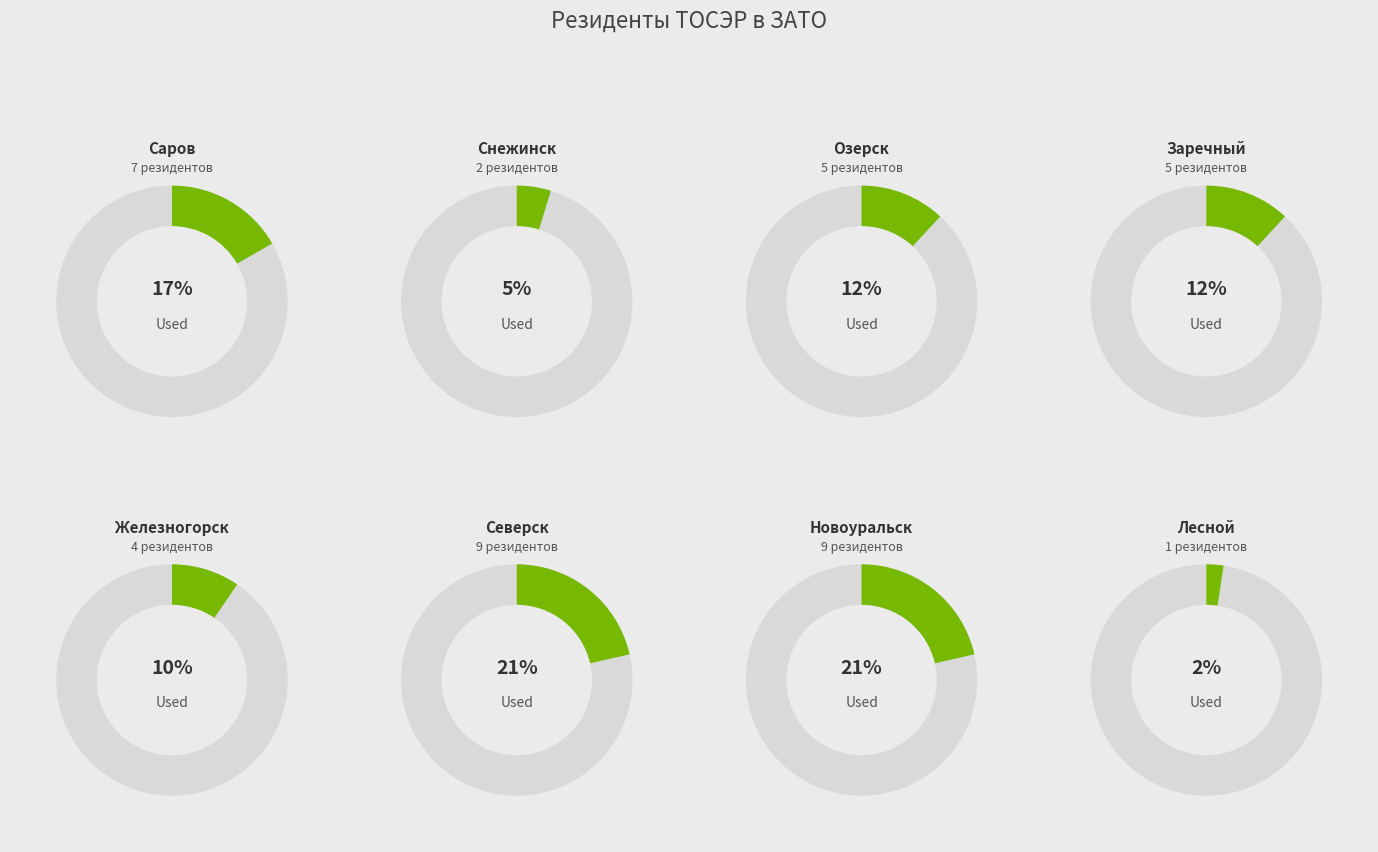

What is the change in value from Железногорск to Лесной?

-3